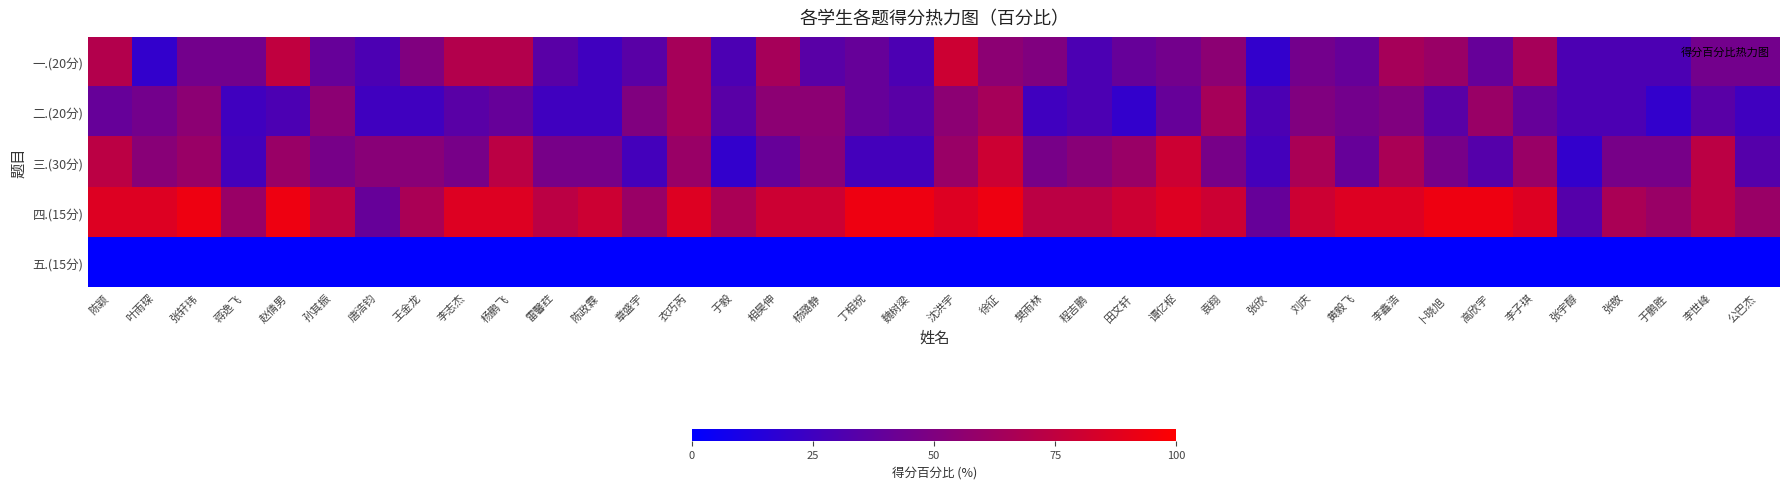

Reading right to left, list all the values displayed in this chart.

一.(20分): 公巴杰=45.0	李世峰=45.0	于鹏胜=30.0	张敬=30.0	张宇醇=30.0	李子琪=65.0	高欣宇=40.0	卜晓旭=60.0	李鑫浩=65.0	黄毅飞=40.0	刘庆=45.0	张欣=20.0	袁翔=55.0	谭亿枢=45.0	田文轩=40.0	程吉鹏=30.0	樊雨林=50.0	徐征=55.0	沈洪宇=80.0	魏树梁=30.0	丁相祝=40.0	杨璐静=35.0	相昊伸=65.0	于毅=30.0	衣巧芮=65.0	章盛宇=35.0	陈政霖=25.0	雷馨荭=35.0	杨鹏飞=70.0	李志杰=70.0	王金龙=50.0	唐浩钧=30.0	孙其振=40.0	赵倩男=75.0	蒋逸飞=45.0	张轩玮=45.0	叶雨琛=20.0	陈颖=70.0
二.(20分): 公巴杰=25.0	李世峰=35.0	于鹏胜=20.0	张敬=30.0	张宇醇=30.0	李子琪=40.0	高欣宇=60.0	卜晓旭=35.0	李鑫浩=50.0	黄毅飞=45.0	刘庆=50.0	张欣=30.0	袁翔=65.0	谭亿枢=40.0	田文轩=20.0	程吉鹏=30.0	樊雨林=25.0	徐征=65.0	沈洪宇=55.0	魏树梁=35.0	丁相祝=40.0	杨璐静=55.0	相昊伸=55.0	于毅=35.0	衣巧芮=65.0	章盛宇=50.0	陈政霖=25.0	雷馨荭=25.0	杨鹏飞=40.0	李志杰=35.0	王金龙=25.0	唐浩钧=25.0	孙其振=55.0	赵倩男=30.0	蒋逸飞=25.0	张轩玮=55.0	叶雨琛=45.0	陈颖=40.0
三.(30分): 公巴杰=33.3	李世峰=73.3	于鹏胜=46.7	张敬=46.7	张宇醇=20.0	李子琪=60.0	高欣宇=33.3	卜晓旭=46.7	李鑫浩=66.7	黄毅飞=40.0	刘庆=66.7	张欣=26.7	袁翔=46.7	谭亿枢=80.0	田文轩=60.0	程吉鹏=53.3	樊雨林=46.7	徐征=80.0	沈洪宇=60.0	魏树梁=26.7	丁相祝=26.7	杨璐静=53.3	相昊伸=40.0	于毅=20.0	衣巧芮=60.0	章盛宇=26.7	陈政霖=46.7	雷馨荭=46.7	杨鹏飞=73.3	李志杰=46.7	王金龙=53.3	唐浩钧=53.3	孙其振=46.7	赵倩男=60.0	蒋逸飞=26.7	张轩玮=60.0	叶雨琛=53.3	陈颖=73.3
四.(15分): 公巴杰=60.0	李世峰=73.3	于鹏胜=60.0	张敬=66.7	张宇醇=33.3	李子琪=86.7	高欣宇=93.3	卜晓旭=93.3	李鑫浩=86.7	黄毅飞=86.7	刘庆=80.0	张欣=40.0	袁翔=80.0	谭亿枢=86.7	田文轩=80.0	程吉鹏=73.3	樊雨林=73.3	徐征=93.3	沈洪宇=86.7	魏树梁=93.3	丁相祝=93.3	杨璐静=80.0	相昊伸=80.0	于毅=66.7	衣巧芮=86.7	章盛宇=60.0	陈政霖=80.0	雷馨荭=73.3	杨鹏飞=86.7	李志杰=86.7	王金龙=66.7	唐浩钧=40.0	孙其振=73.3	赵倩男=93.3	蒋逸飞=60.0	张轩玮=93.3	叶雨琛=86.7	陈颖=86.7
五.(15分): 公巴杰=0.0	李世峰=0.0	于鹏胜=0.0	张敬=0.0	张宇醇=0.0	李子琪=0.0	高欣宇=0.0	卜晓旭=0.0	李鑫浩=0.0	黄毅飞=0.0	刘庆=0.0	张欣=0.0	袁翔=0.0	谭亿枢=0.0	田文轩=0.0	程吉鹏=0.0	樊雨林=0.0	徐征=0.0	沈洪宇=0.0	魏树梁=0.0	丁相祝=0.0	杨璐静=0.0	相昊伸=0.0	于毅=0.0	衣巧芮=0.0	章盛宇=0.0	陈政霖=0.0	雷馨荭=0.0	杨鹏飞=0.0	李志杰=0.0	王金龙=0.0	唐浩钧=0.0	孙其振=0.0	赵倩男=0.0	蒋逸飞=0.0	张轩玮=0.0	叶雨琛=0.0	陈颖=0.0